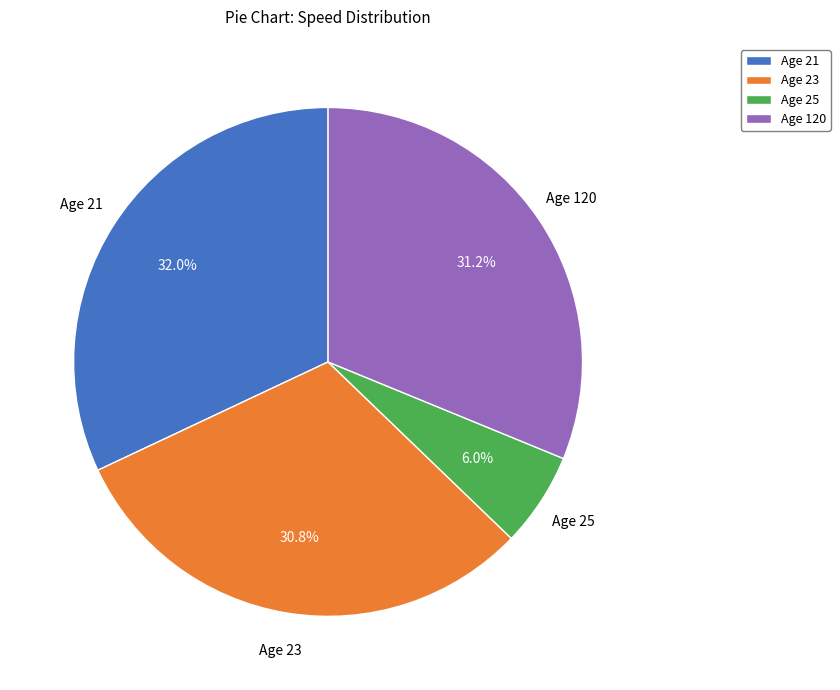

How many slices are in this pie chart?

4